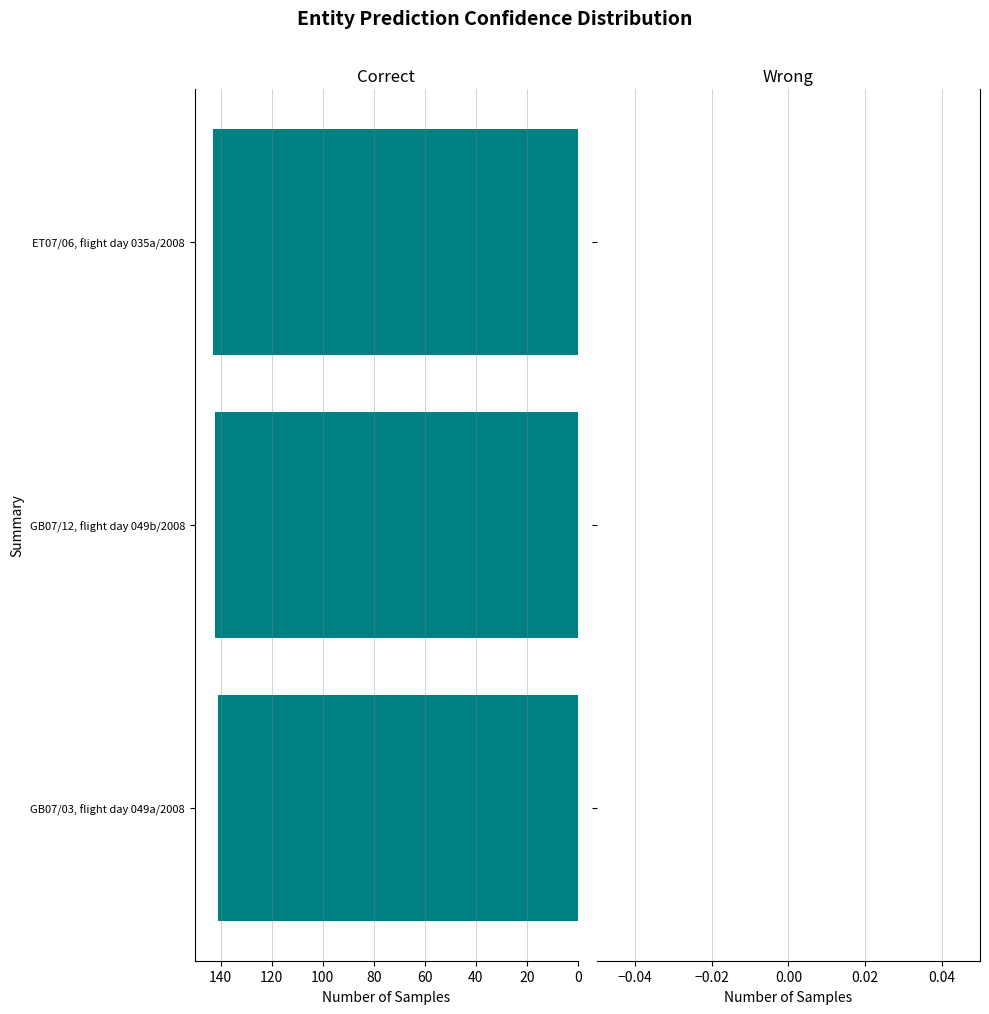

List the labels in order of value, largest first.

ET07/06, flight day 035a/2008, GB07/12, flight day 049b/2008, GB07/03, flight day 049a/2008